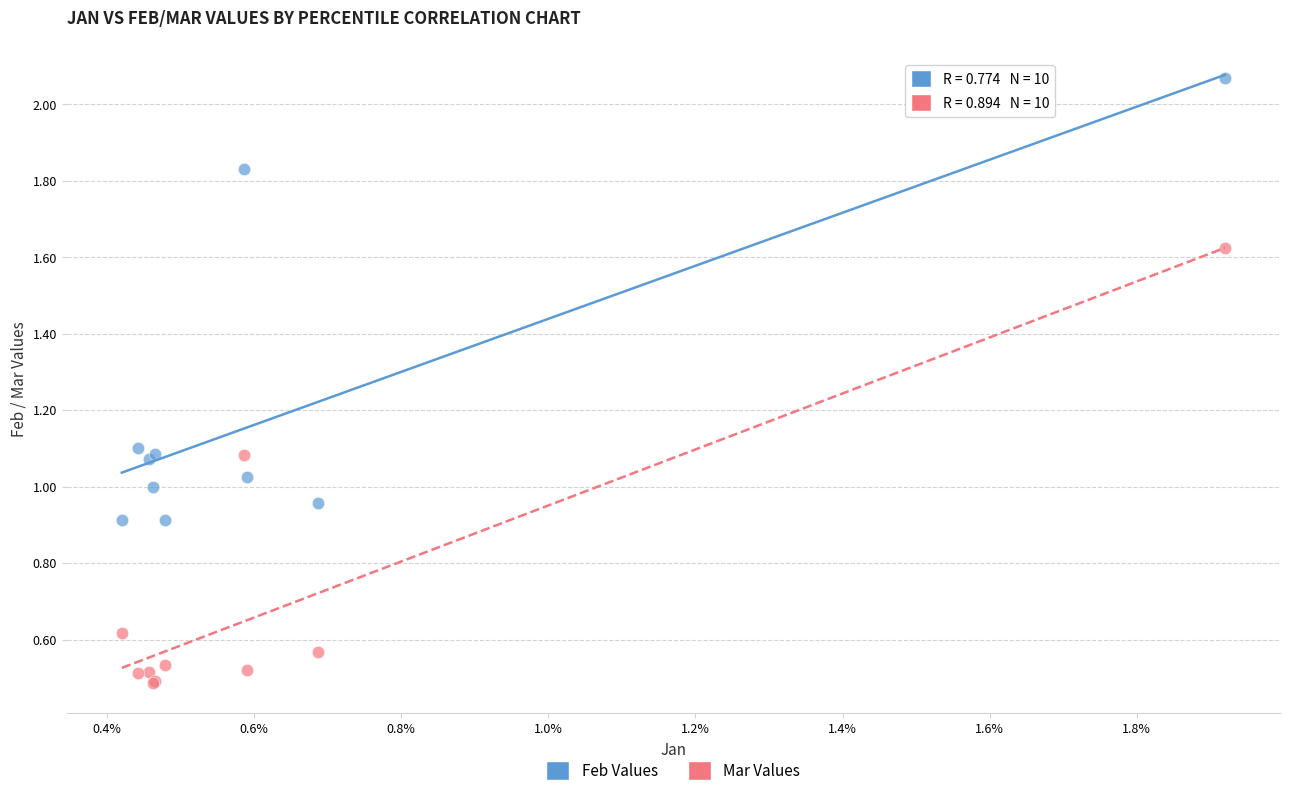

Which series has the largest Y range (max minus min)?

Feb Values